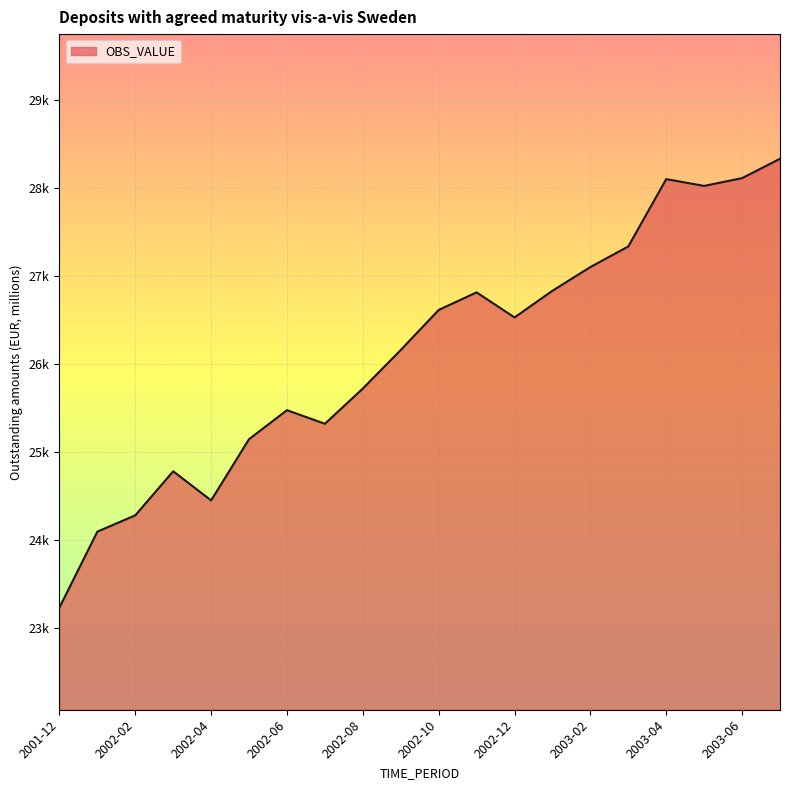

List the labels in order of value, smallest first.

2001-12, 2002-01, 2002-02, 2002-04, 2002-03, 2002-05, 2002-07, 2002-06, 2002-08, 2002-09, 2002-12, 2002-10, 2002-11, 2003-01, 2003-02, 2003-03, 2003-05, 2003-04, 2003-06, 2003-07